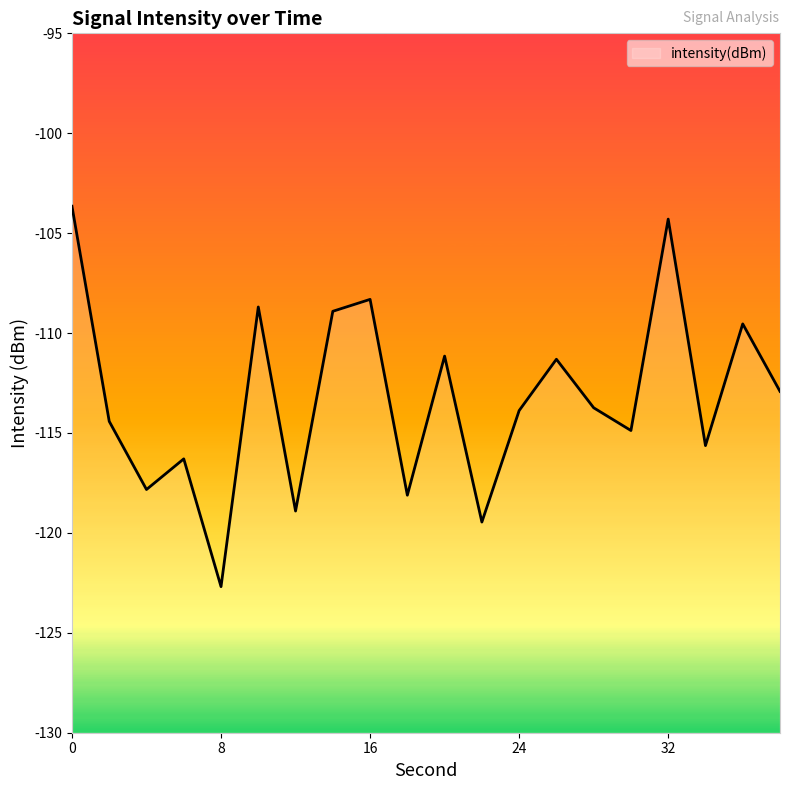

Does the chart display data point markers on the line(s)?

No